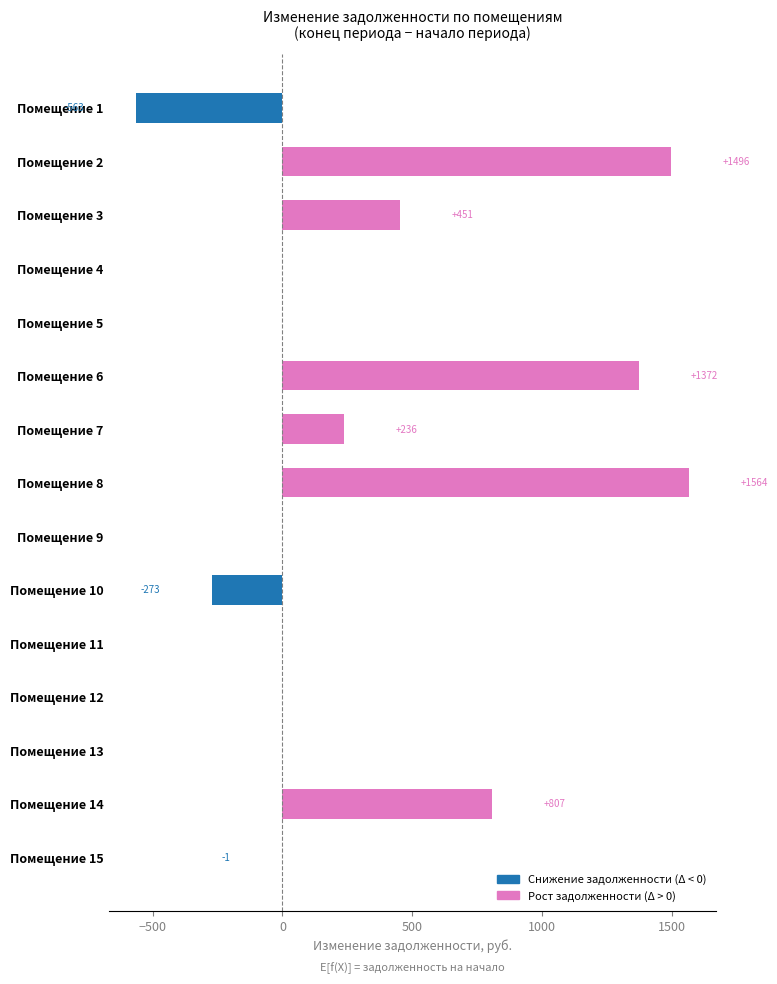

Between Помещение 2 and Помещение 4, which is larger?

Помещение 2